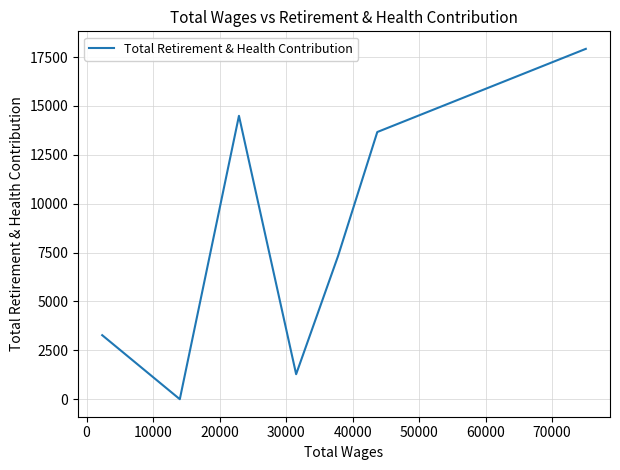

What is the greatest value displayed?

17923